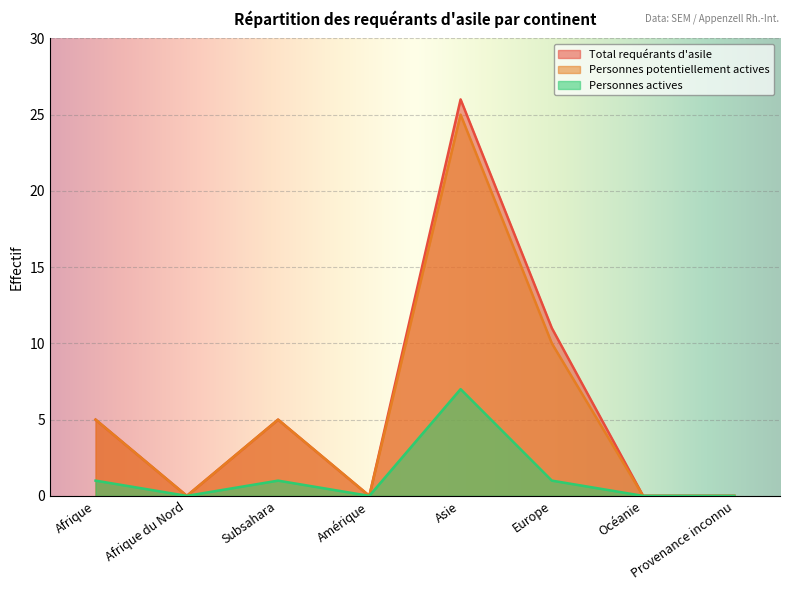

In Total requérants d'asile, how many points are lower than both neighbors (excluding endpoints)?

2